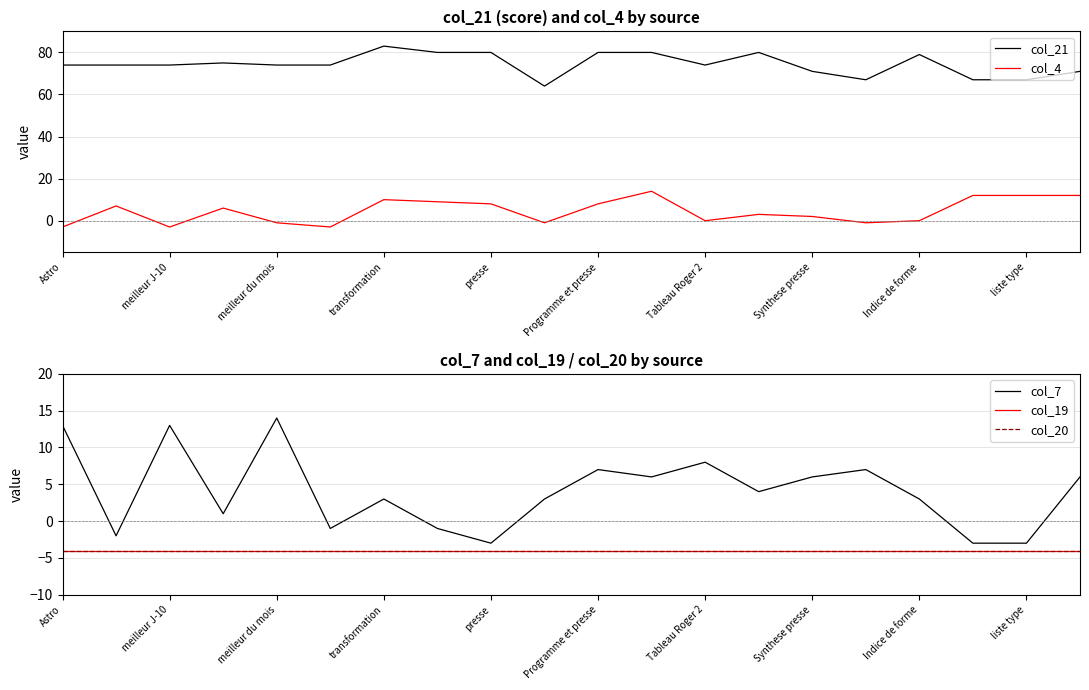

How many lines are shown in the chart?

5